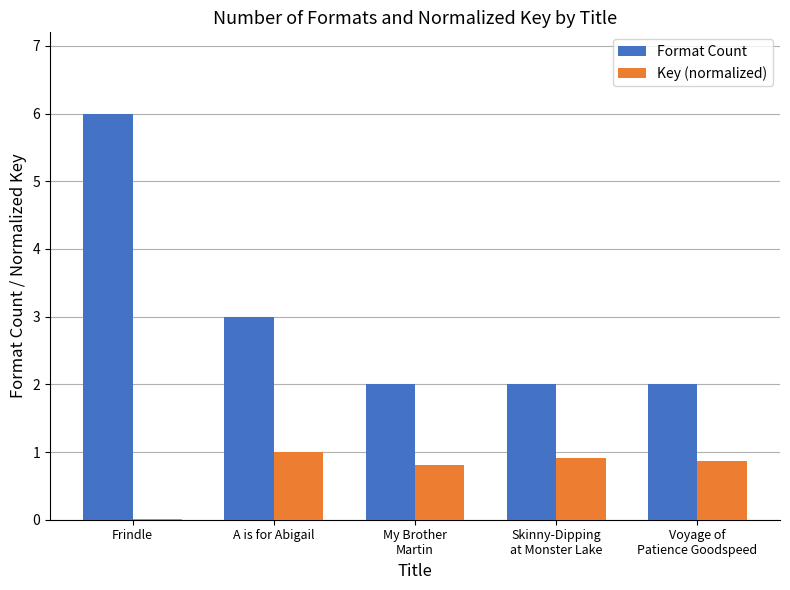

How many groups of bars are there?

5